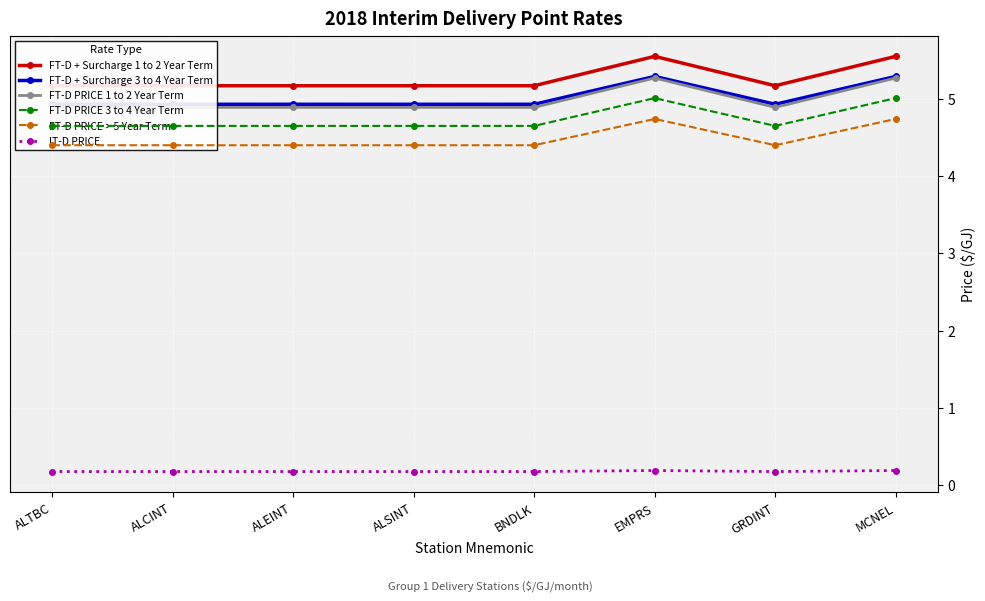

How many lines are shown in the chart?

6